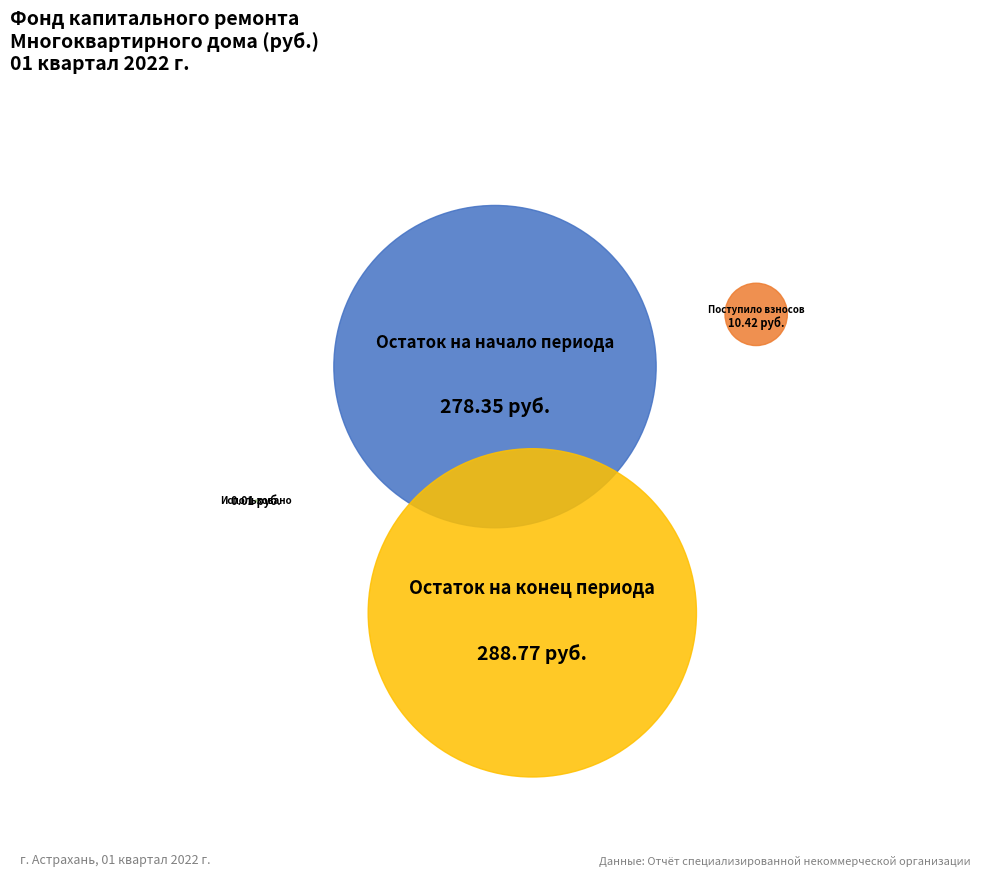

To the nearest percent, what is the difference between the largest and smallest slice percentages?

50%